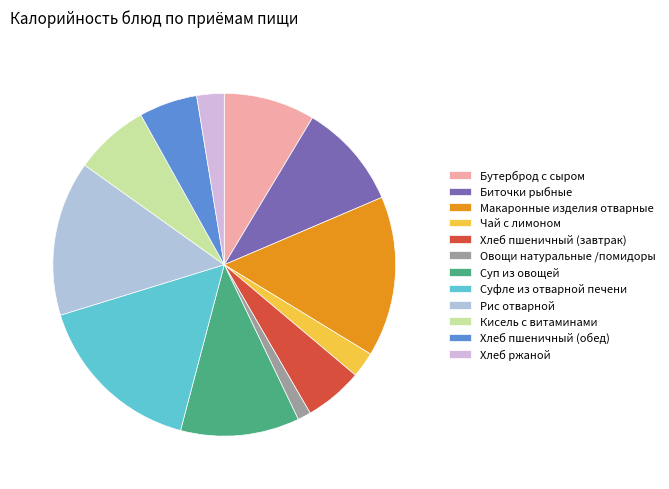

What percentage is NOT represented by Хлеб ржаной?

97.4%